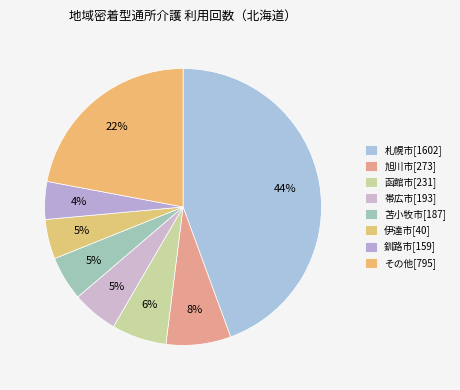

Which category has the biggest portion of the pie?

札幌市[1602]